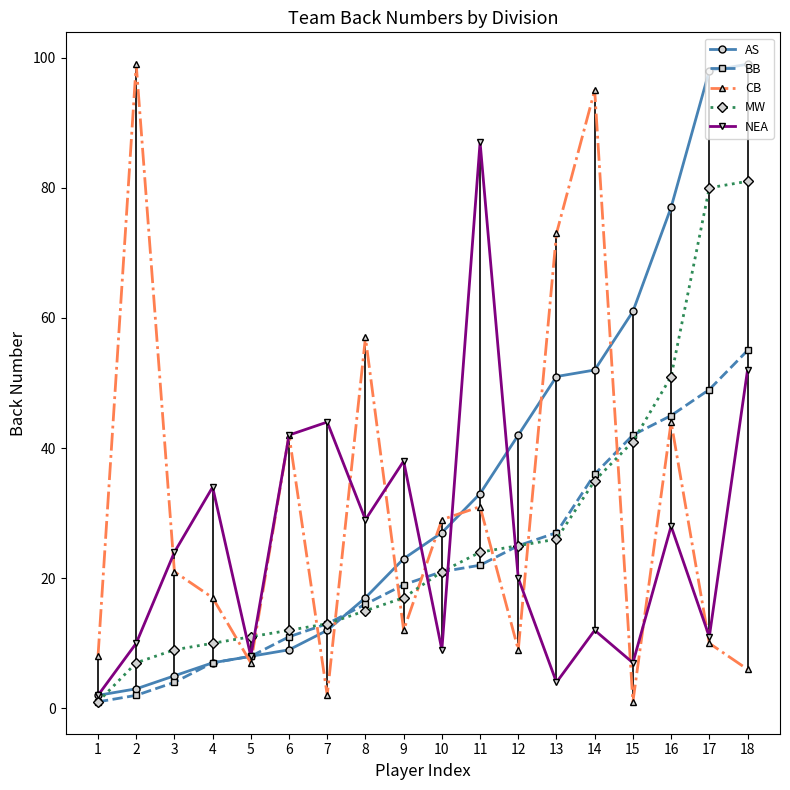

How many intersections are there between MW and AS?

2